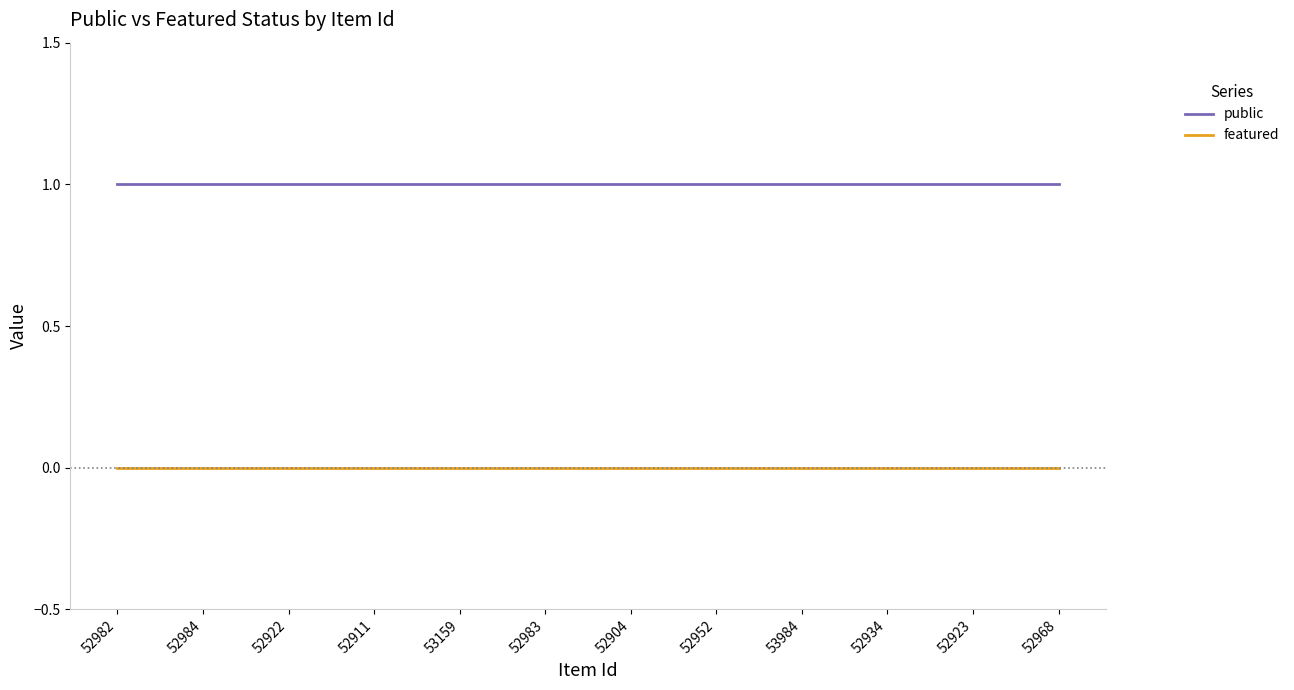

True or false: featured has a value of 0 at 52904.

True